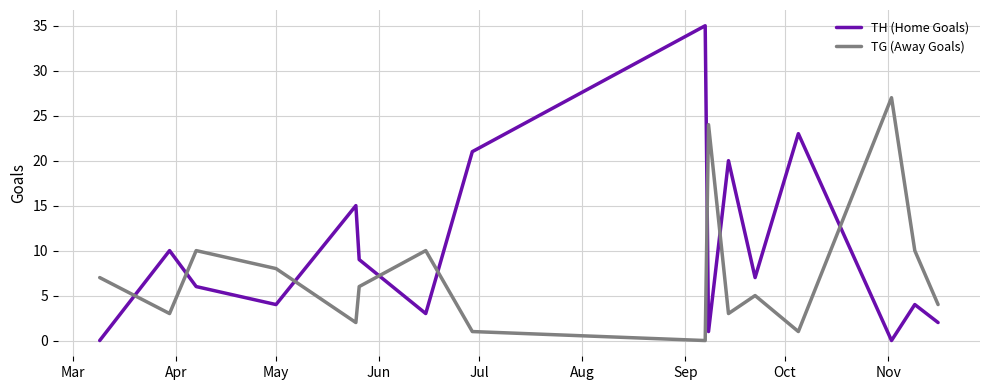

Which series has the largest total across all categories?

TH (Home Goals)